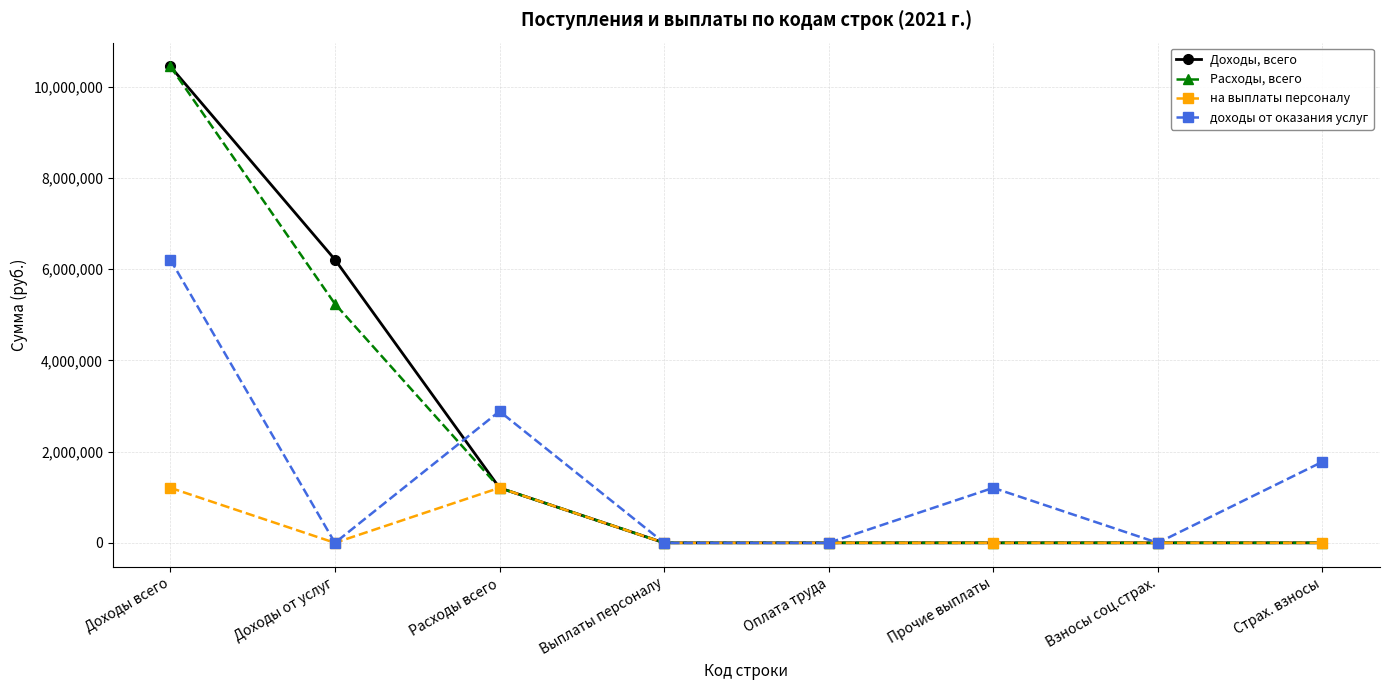

What is the label of the 1st point from the left?

Доходы всего